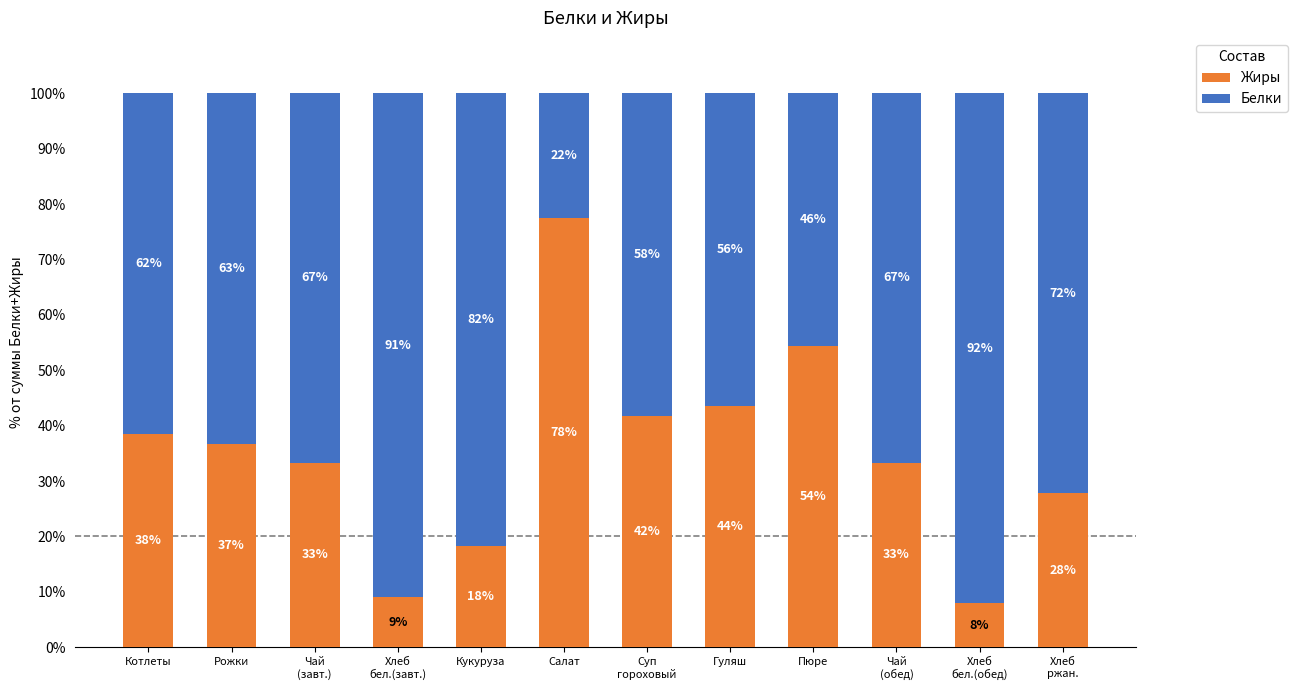

At how many categories does at least one series exceed 85?

2